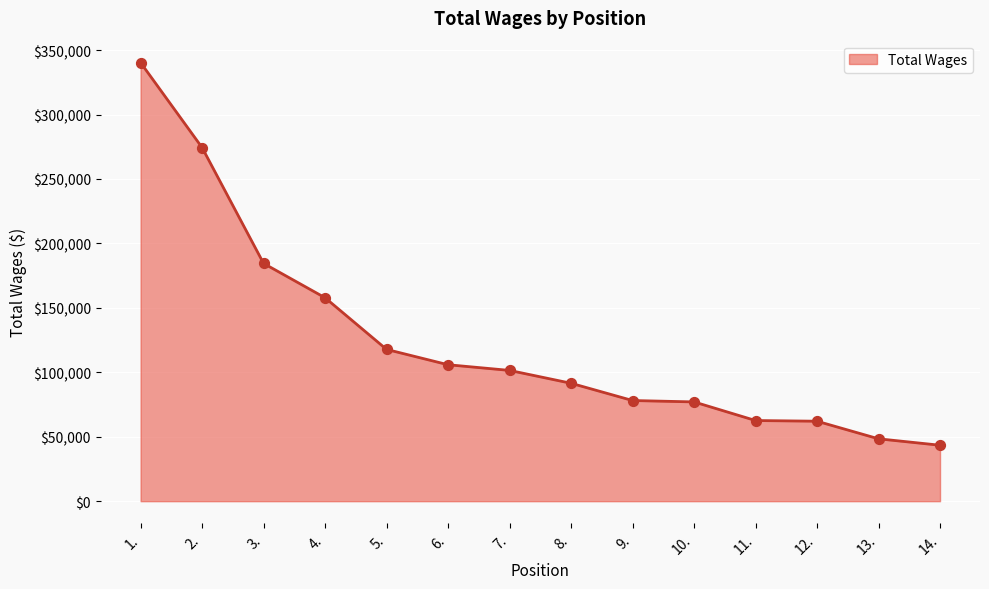

What is the change in value from 7. to 14.?

-58057